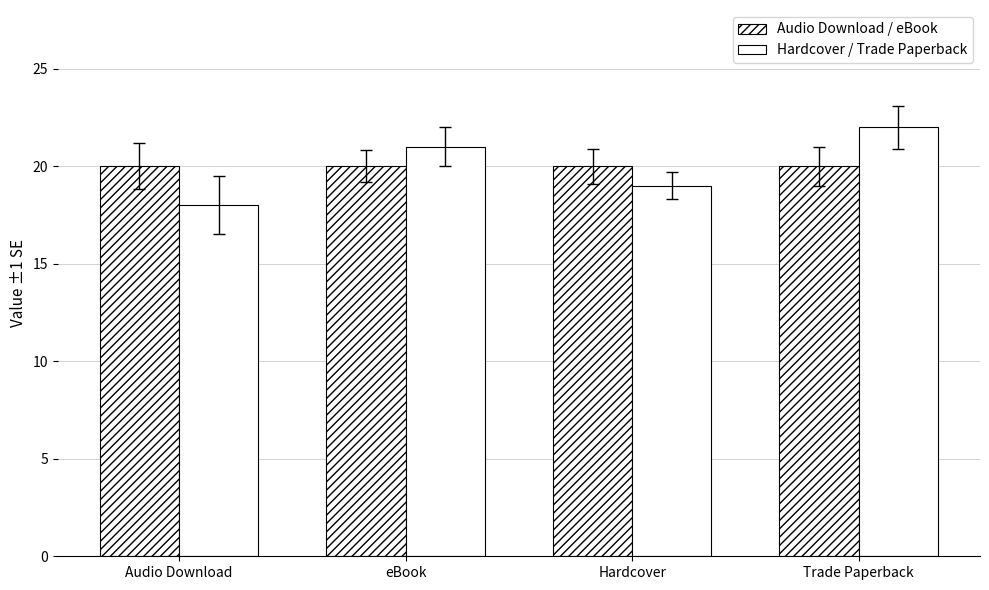

How many distinct data groups are displayed?

2